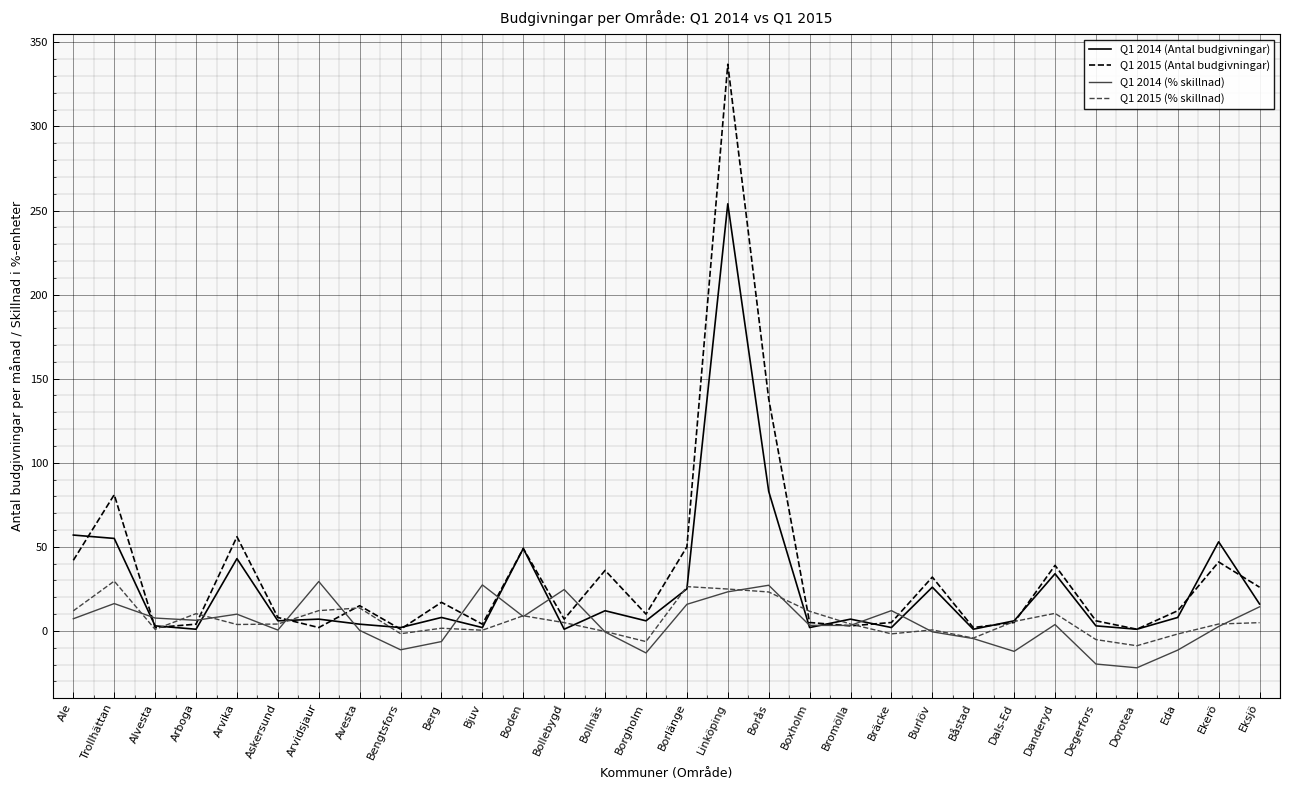

Is the value of Q1 2015 (Antal budgivningar) at Bromölla greater than the value of Q1 2015 (% skillnad) at Dorotea?

Yes